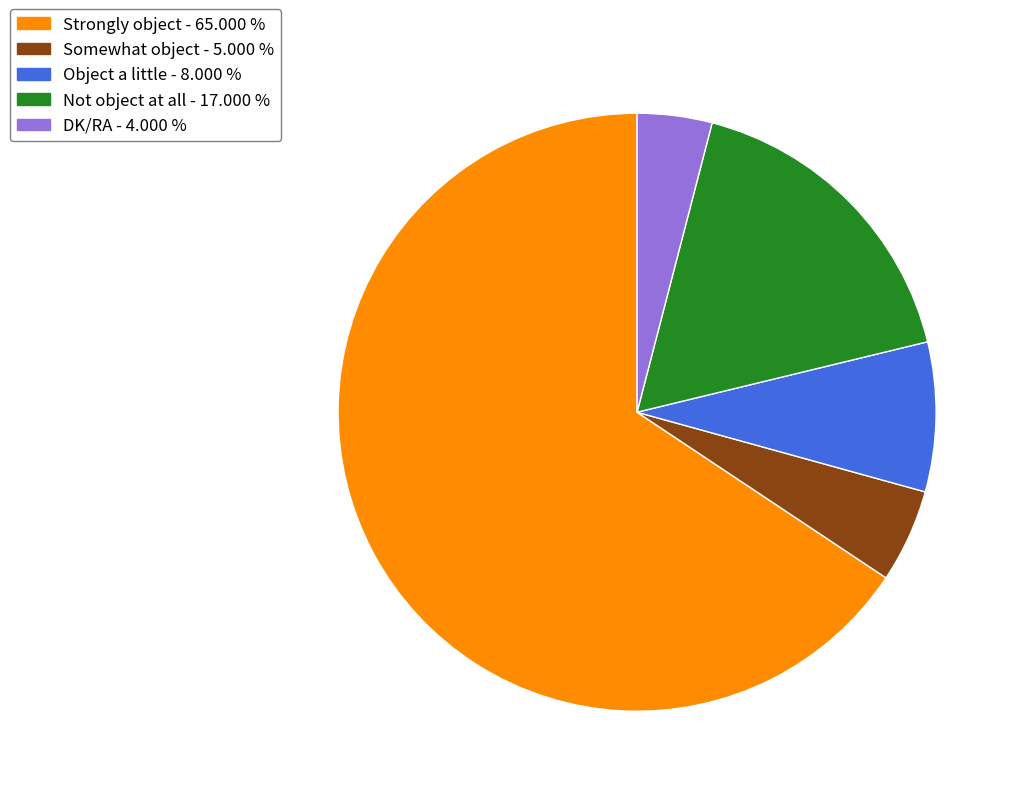

What is the majority slice?

Strongly object